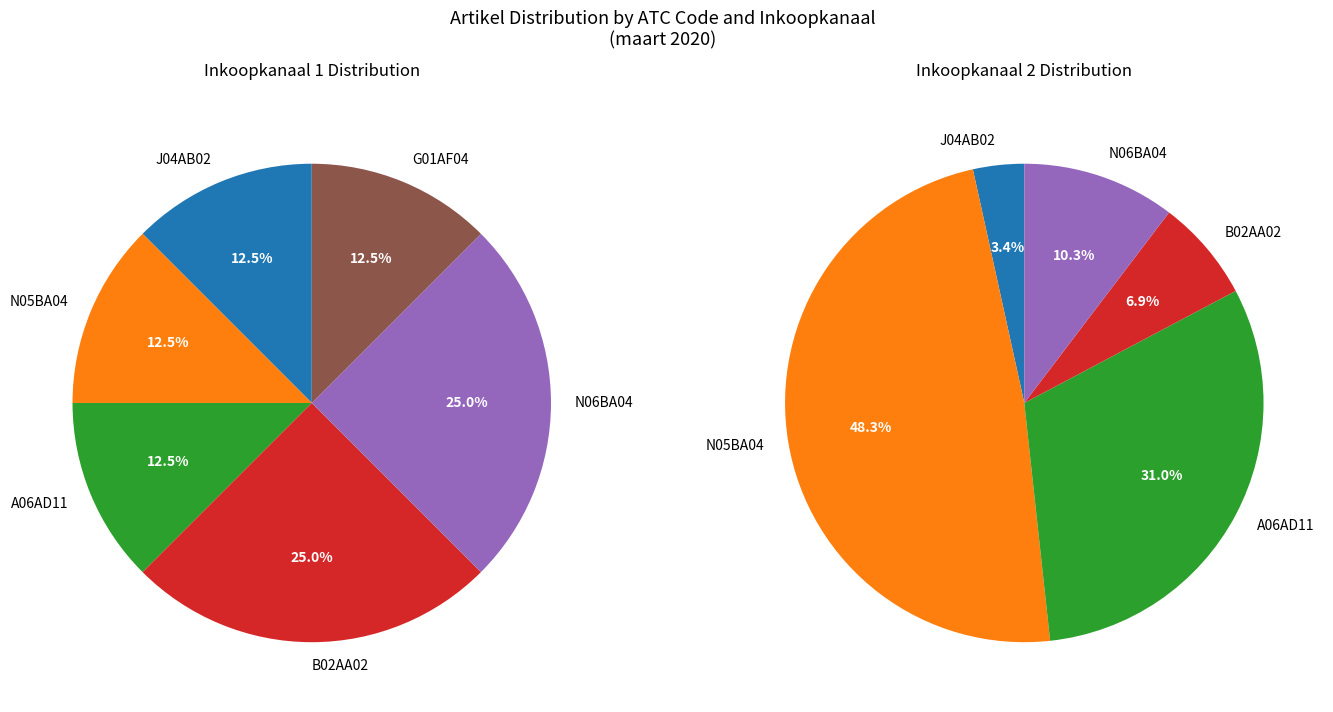

Is N05BA04 the majority of the pie?

No